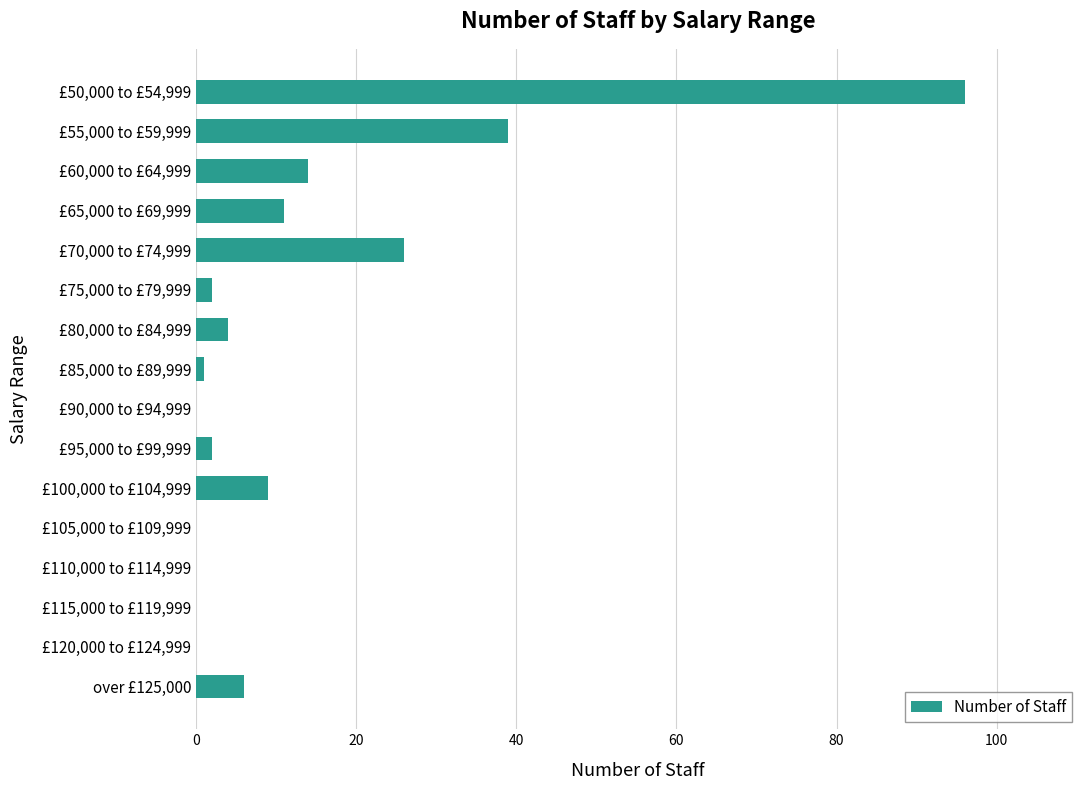

What is the maximum value shown in the chart?

96